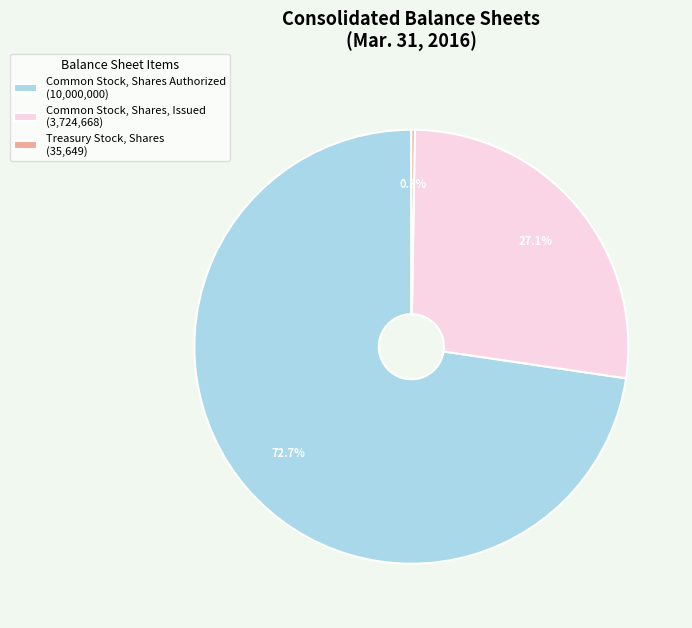

What is the ratio of the value at Common Stock, Shares, Issued (3,724,668) to the value at Common Stock, Shares Authorized (10,000,000)?

0.4